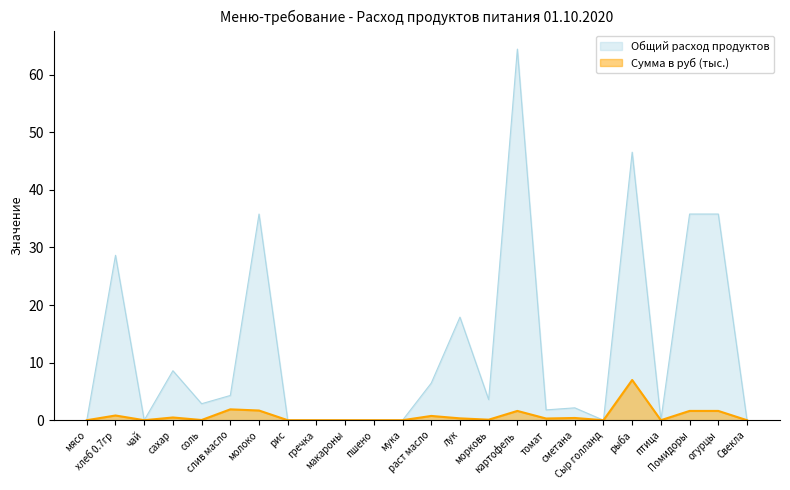

What are all the series names shown in the legend?

Общий расход продуктов, Сумма в руб (тыс.)